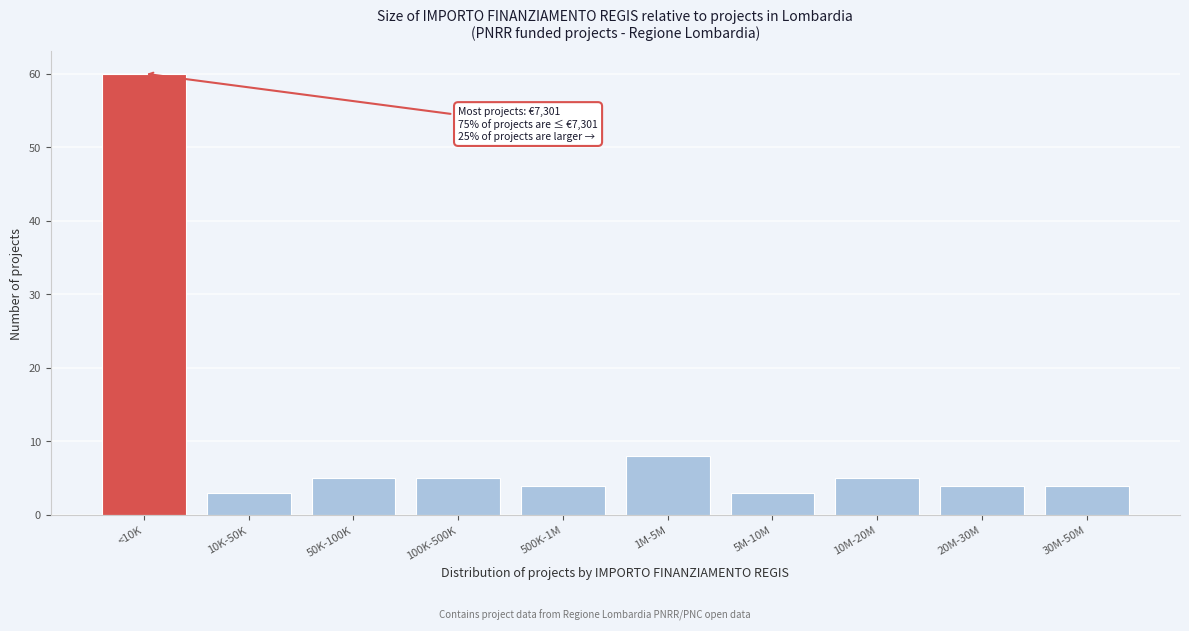

Reading right to left, transcribe all the data shown in this chart.

4	4	5	3	8	4	5	5	3	60